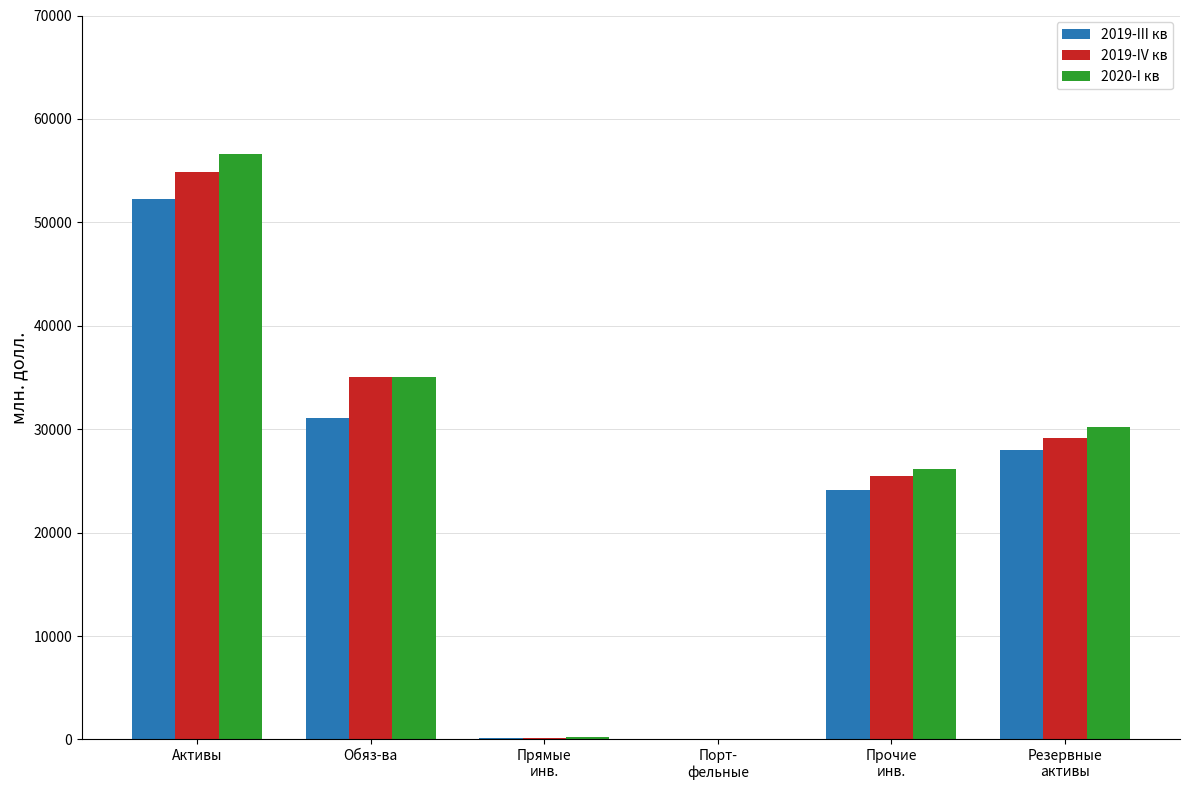

Between Порт-
фельные and Прочие
инв., which series saw the biggest shift?

2020-I кв